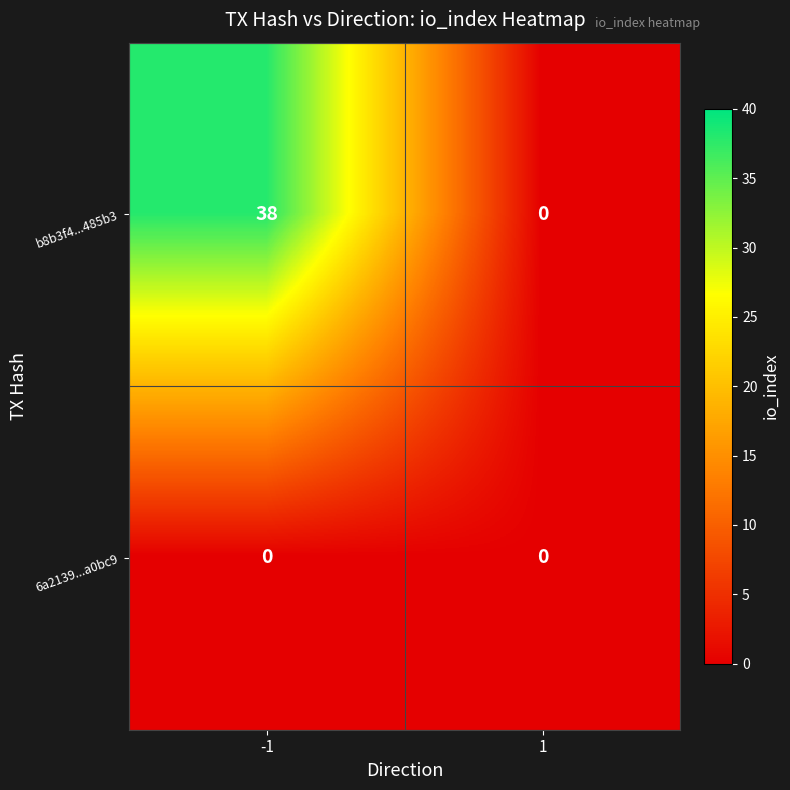

At how many categories does at least one series exceed 23?

1